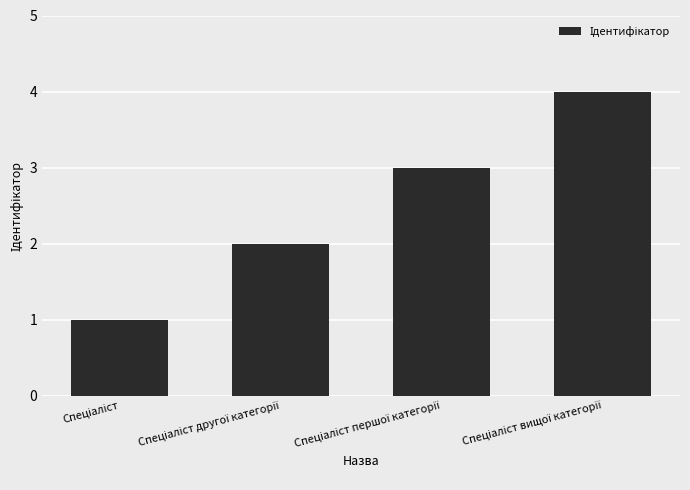

How many bars are there in total?

4